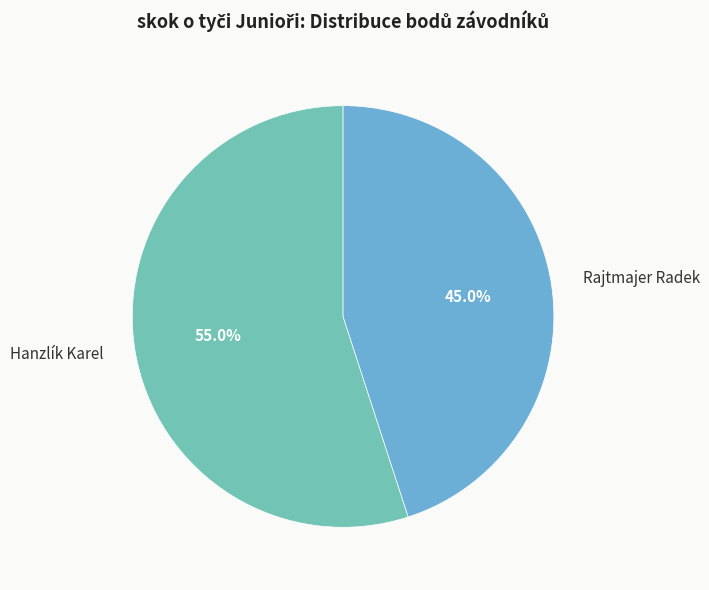

To the nearest percent, what is the difference between the Rajtmajer Radek and Hanzlík Karel slice percentages?

10%